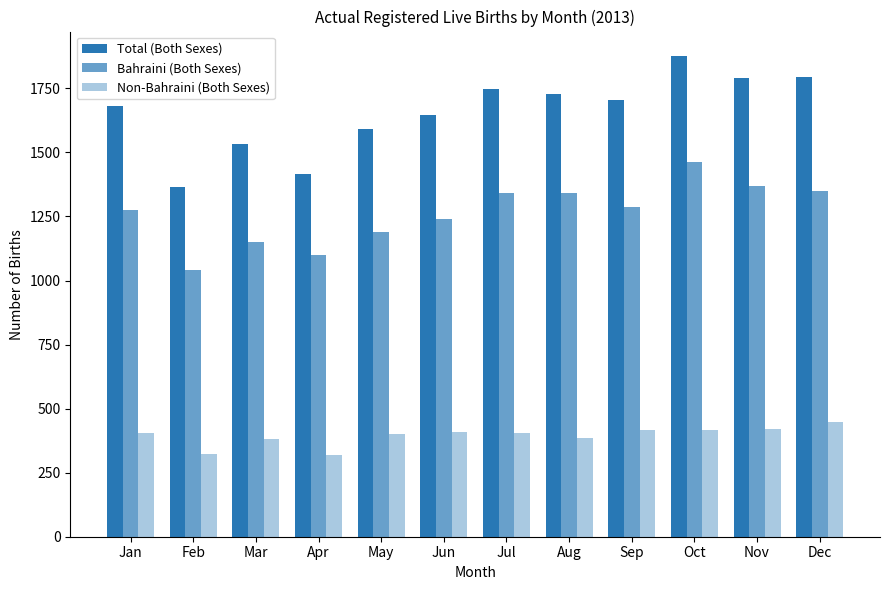

Which label corresponds to the smallest value in the chart?

Apr